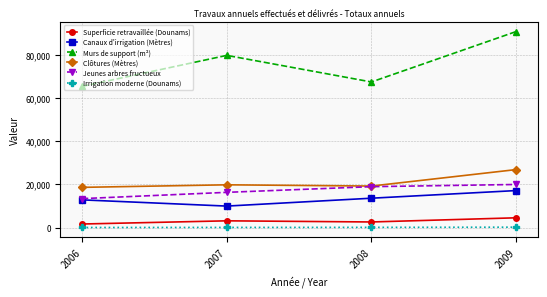

List the labels in order of Murs de support (m²) value, largest first.

2009, 2007, 2008, 2006